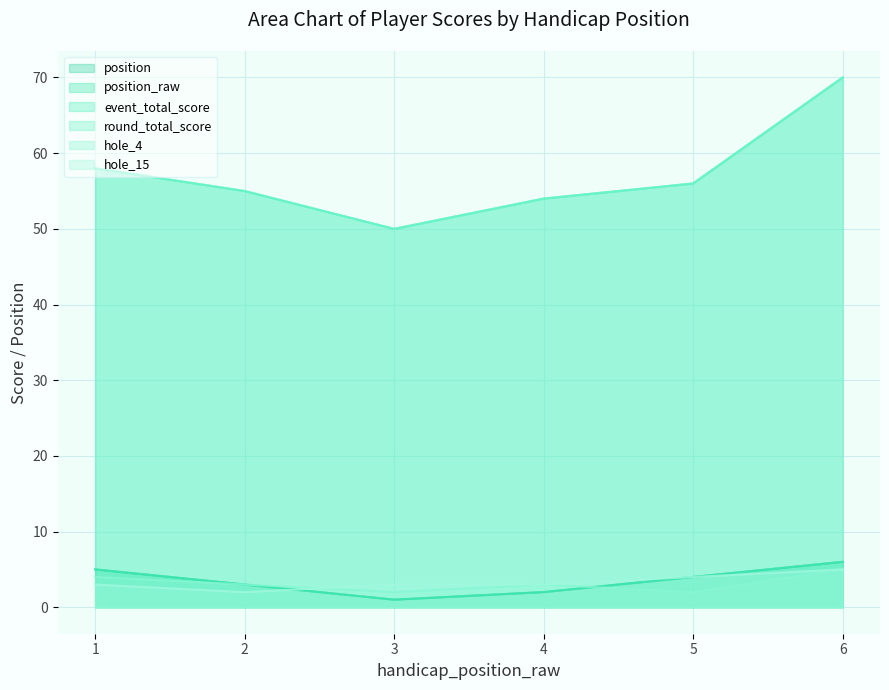

Reading left to right, list all the values displayed in this chart.

position: 5	3	1	2	4	6
position_raw: 5	3	1	2	4	6
event_total_score: 58	55	50	54	56	70
round_total_score: 58	55	50	54	56	70
hole_4: 4	3	2	3	2	5
hole_15: 3	2	3	3	4	5